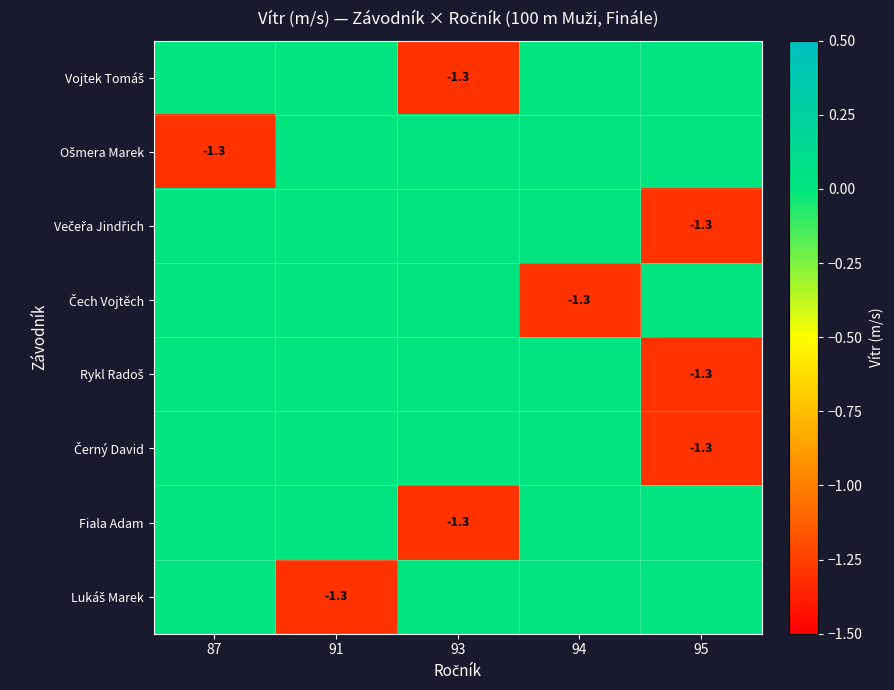

Count the Vojtek Tomáš values in the range 0 to 1.

4